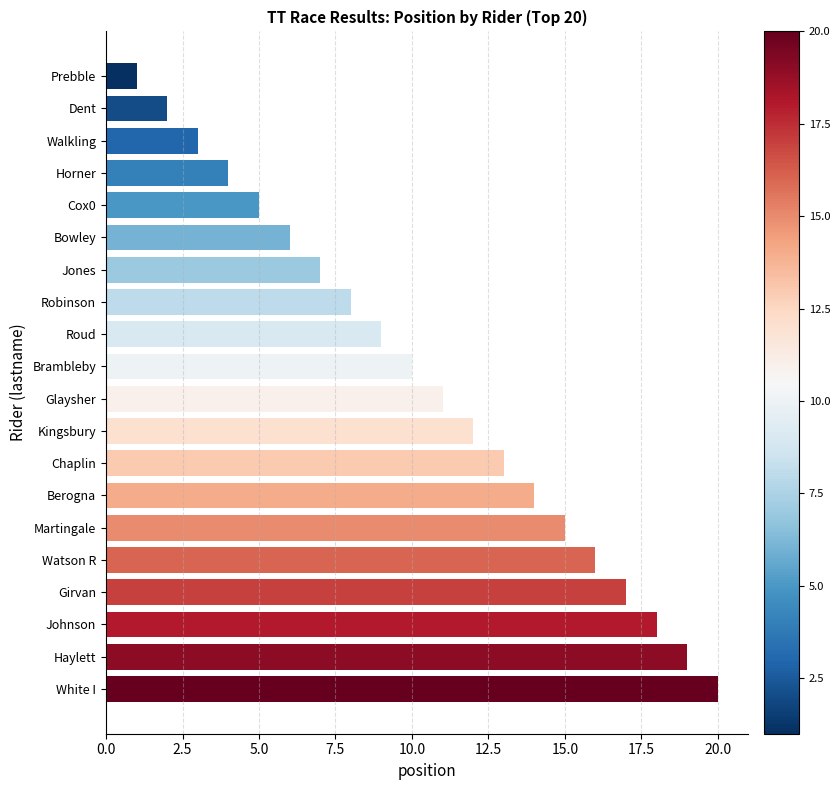

The chart shows a value of 3 at Dent. True or false?

False